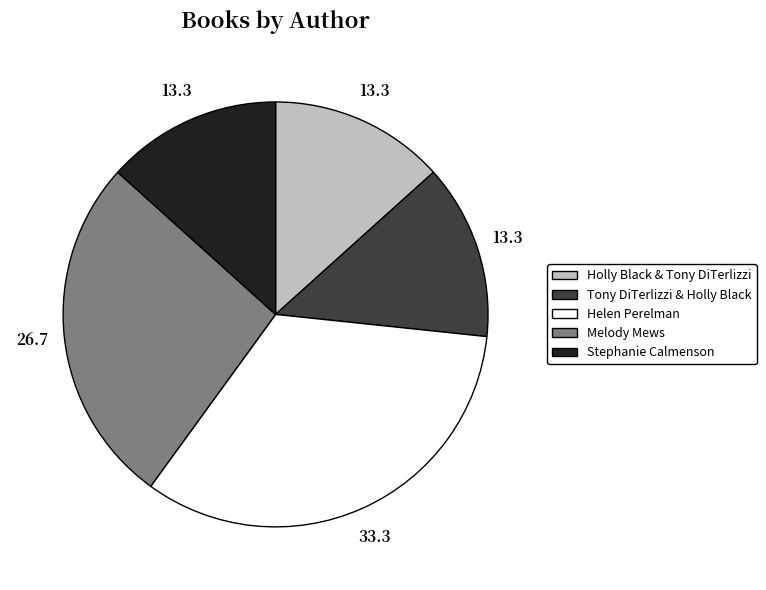

True or false: Tony DiTerlizzi & Holly Black accounts for 13% of the total.

True